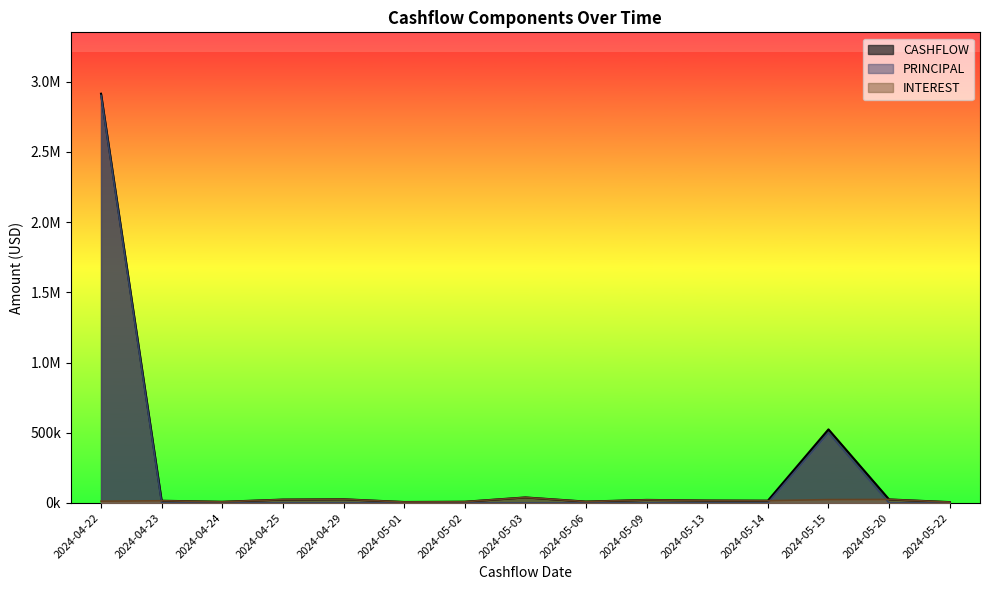

Which category has the highest value across all series?

2024-04-22